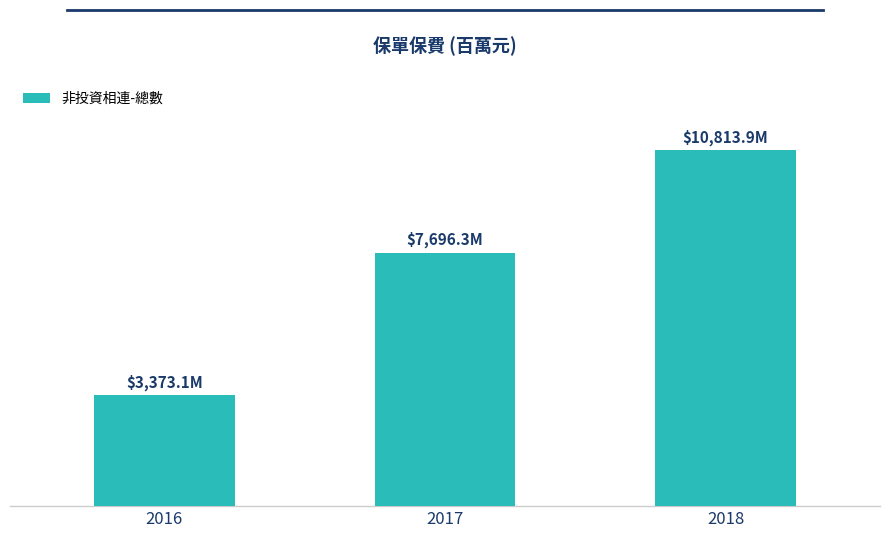

Does the chart contain any negative values?

No